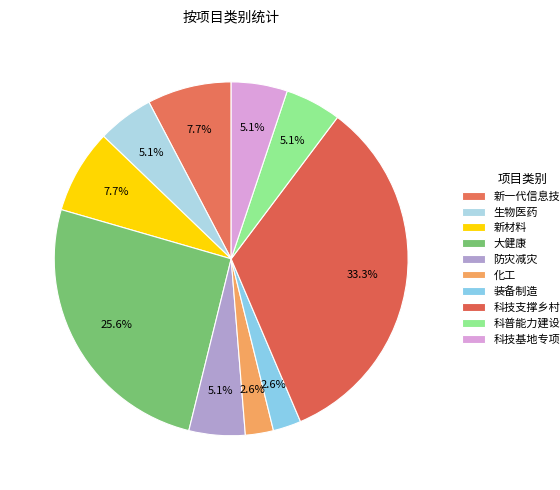

Rank the categories by value from lowest to highest.

化工, 装备制造, 生物医药, 防灾减灾, 科普能力建设, 科技基地专项, 新一代信息技术, 新材料, 大健康, 科技支撑乡村振兴